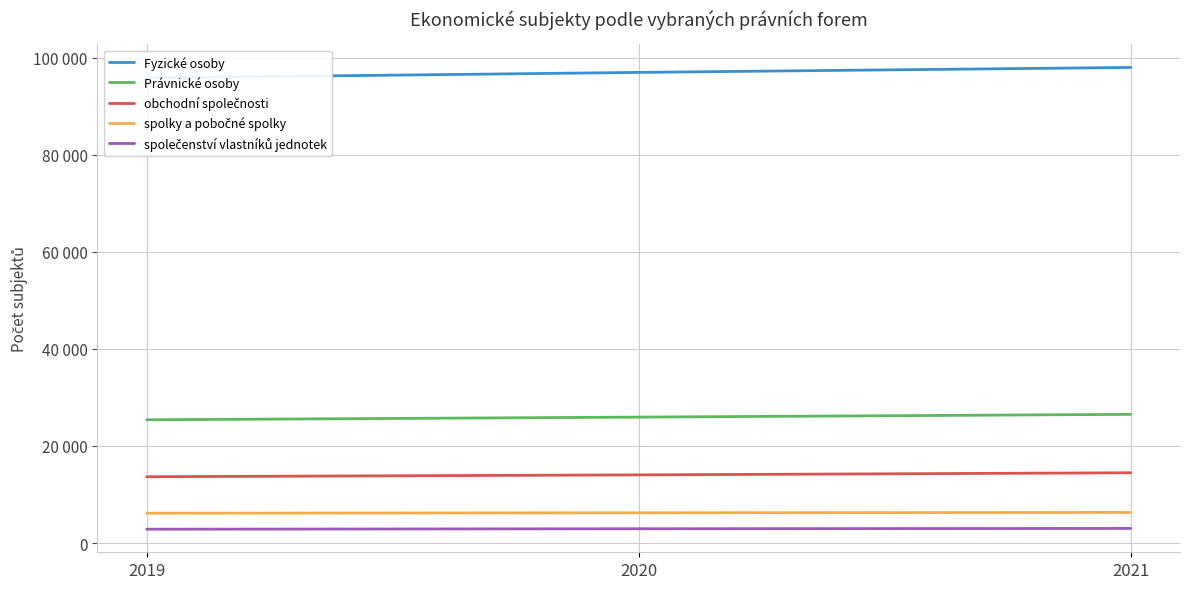

How many lines are shown in the chart?

5